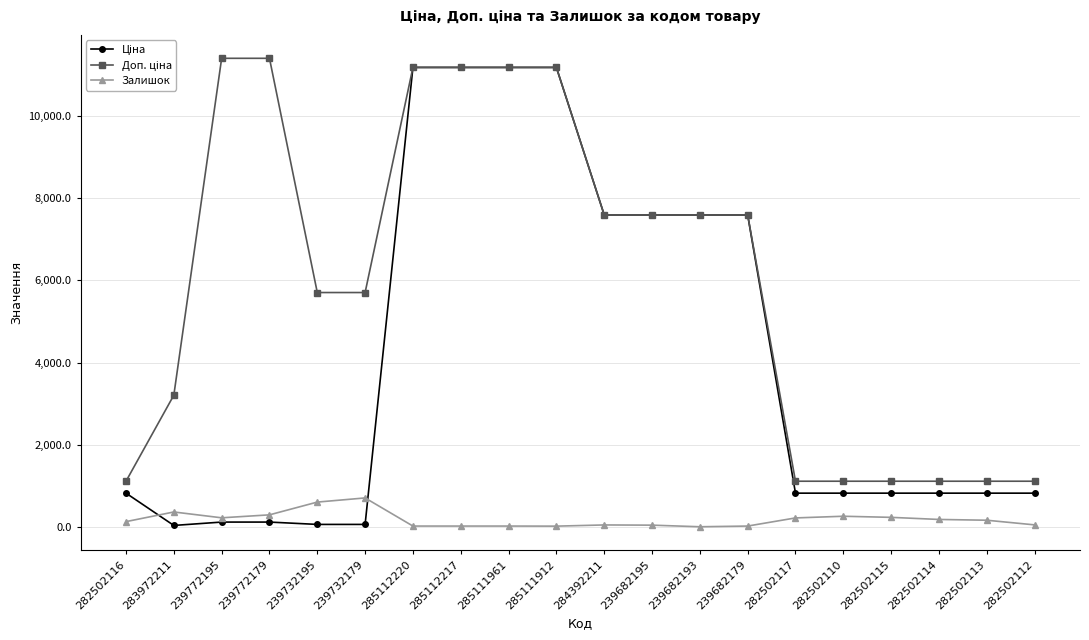

At how many categories does at least one series exceed 1290?

13